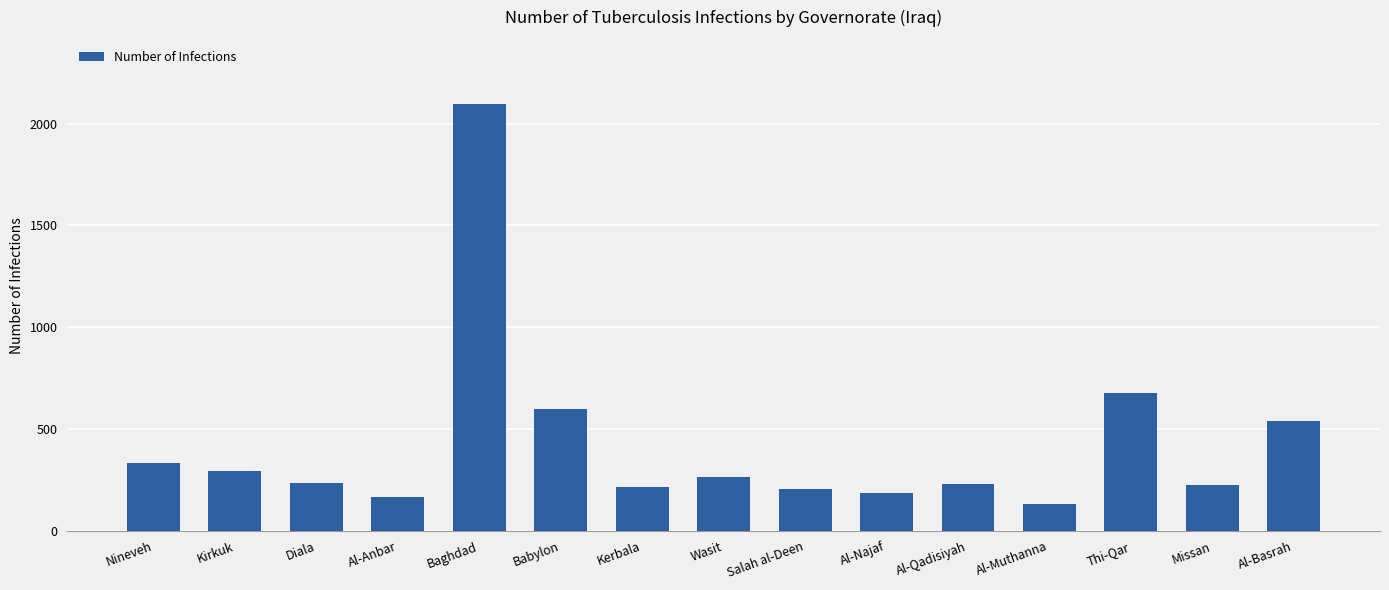

What is the greatest value displayed?

2097